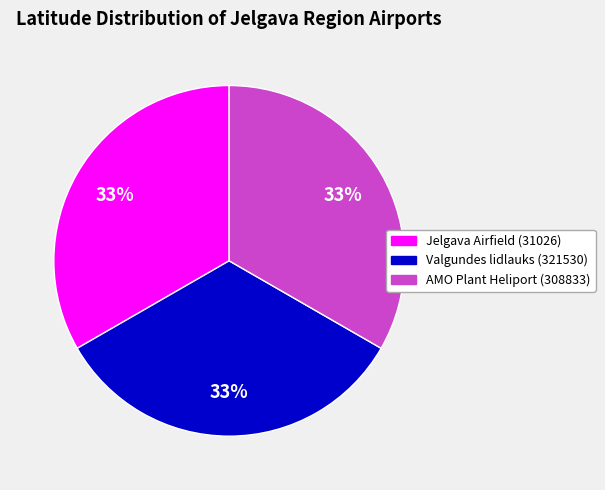

How many slices are in this pie chart?

3